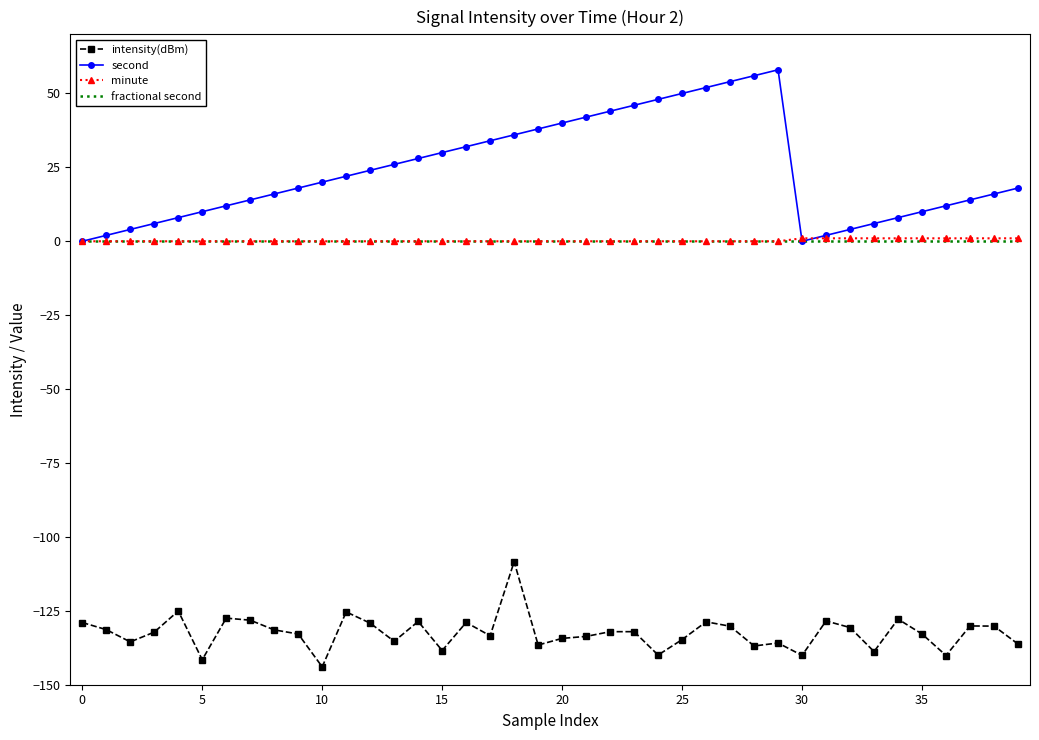

Which series has the largest total across all categories?

second